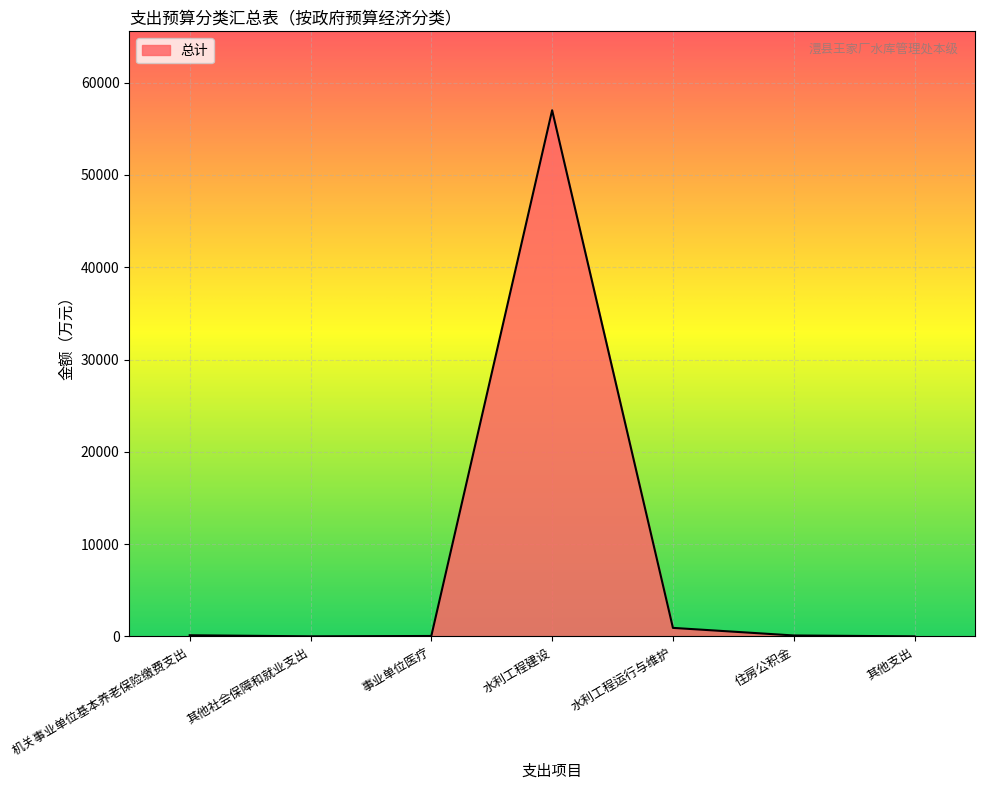

What is the difference between the values at 水利工程运行与维护 and 住房公积金?

820.7